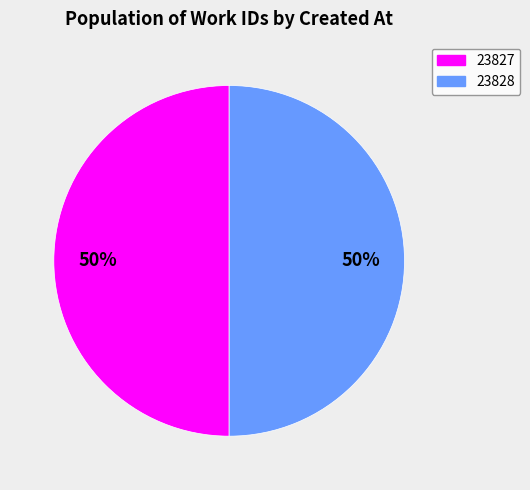

How many segments does this pie chart have?

2